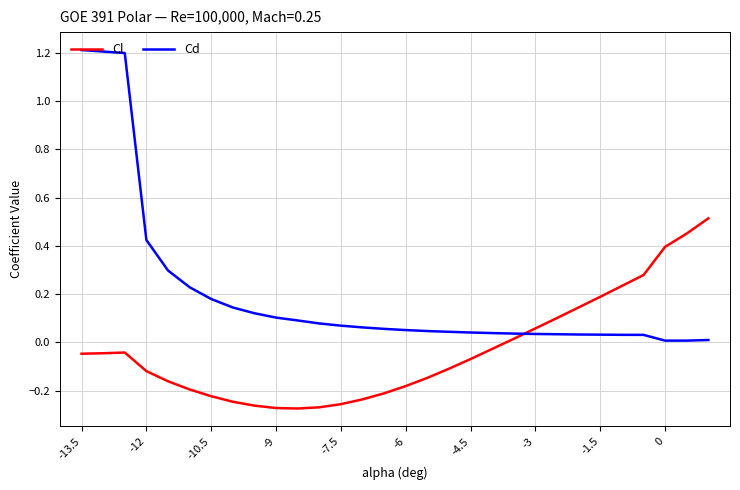

How many negative values does the Cl series have?

20